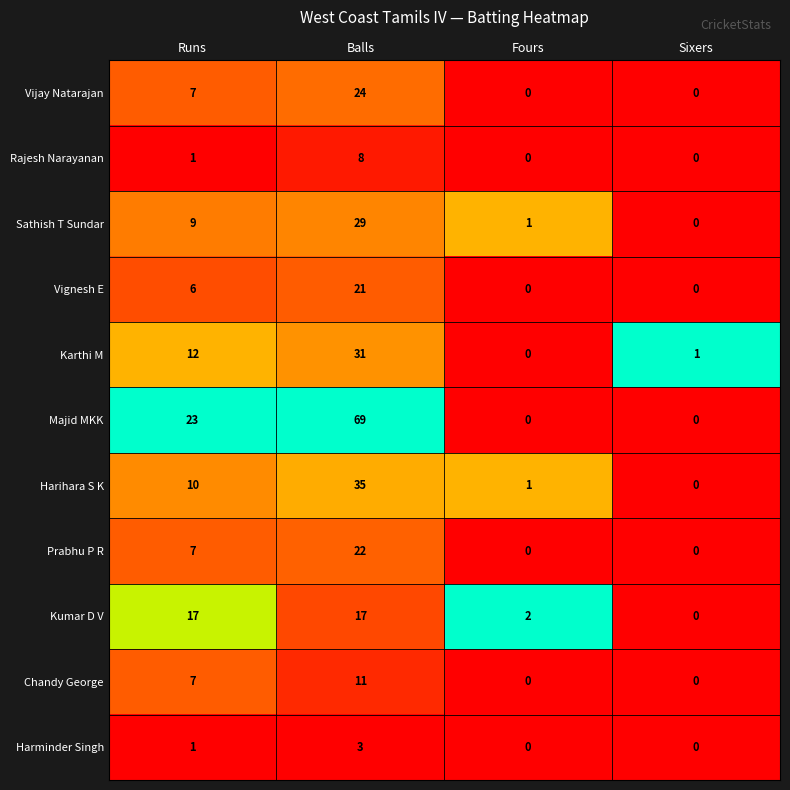

Rank the series by their maximum value, from lowest to highest.

Harminder Singh, Rajesh Narayanan, Chandy George, Kumar D V, Vignesh E, Prabhu P R, Vijay Natarajan, Sathish T Sundar, Karthi M, Harihara S K, Majid MKK